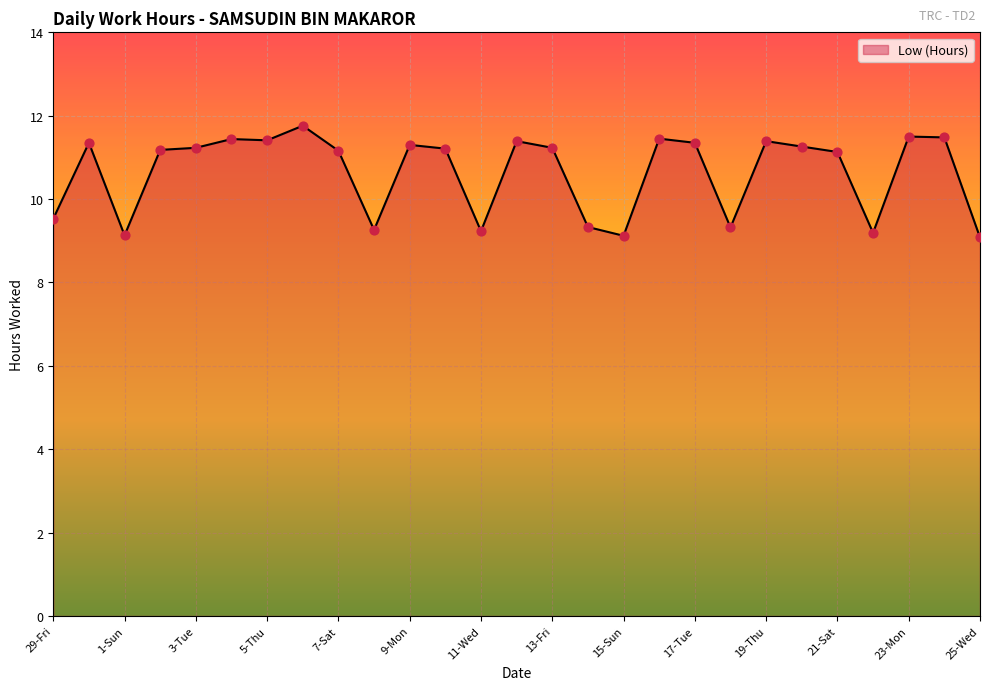

What is the difference between the maximum and minimum values?

2.7